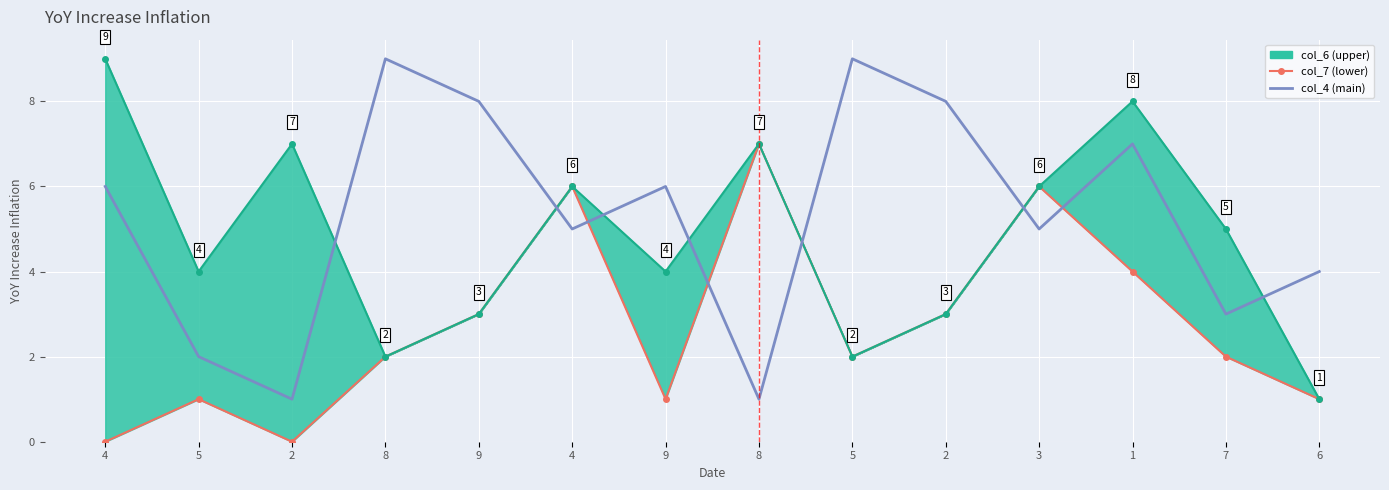

What is the average value of the col_6_line series?

5